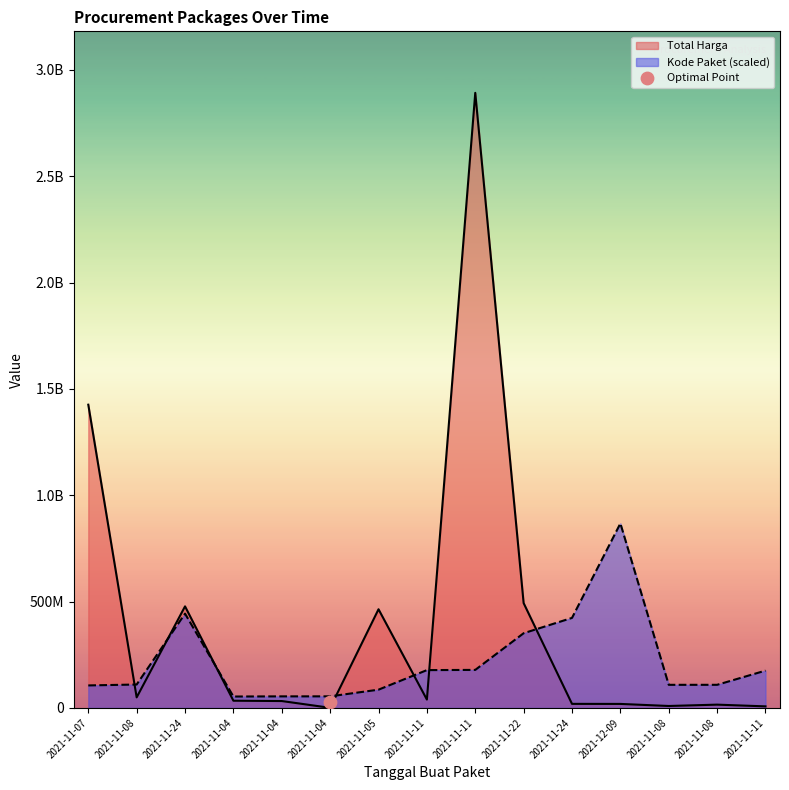

Which series has the widest spread of Y values?

Total Harga